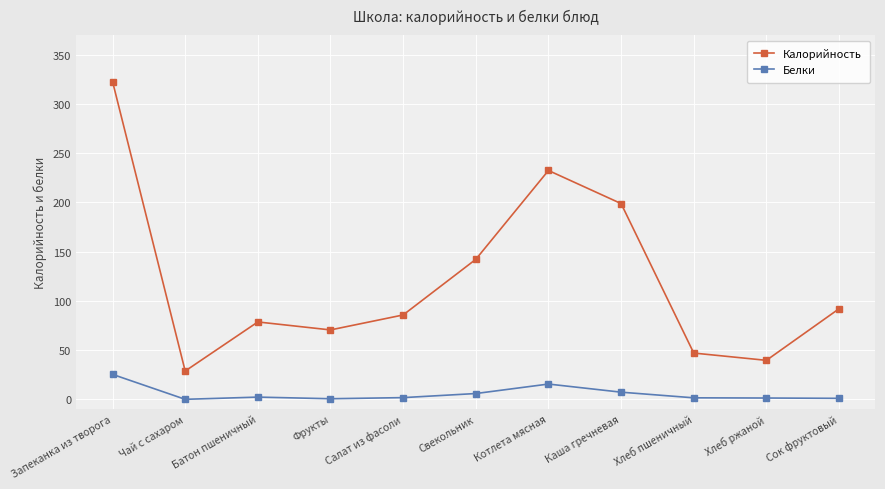

What is the value of the Белки point at the 8th from the left?

7.3